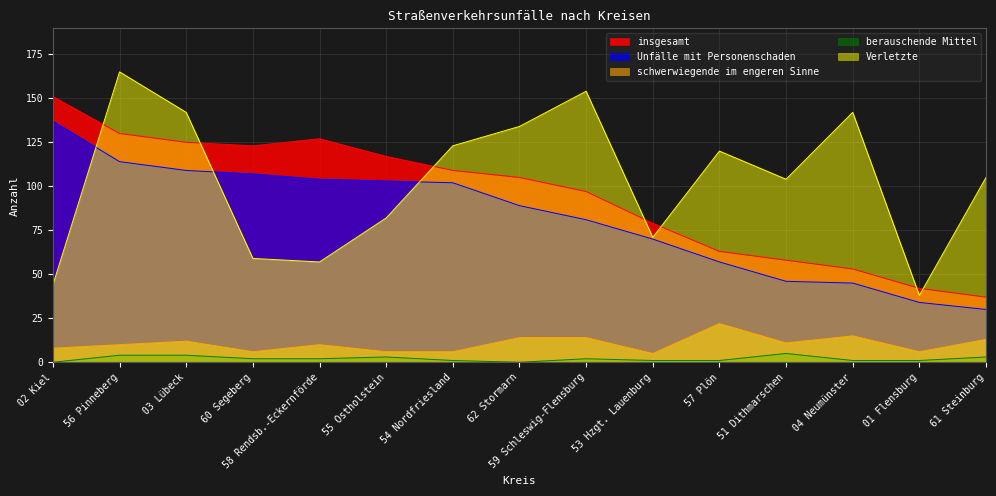

Does the chart display data point markers on the line(s)?

No